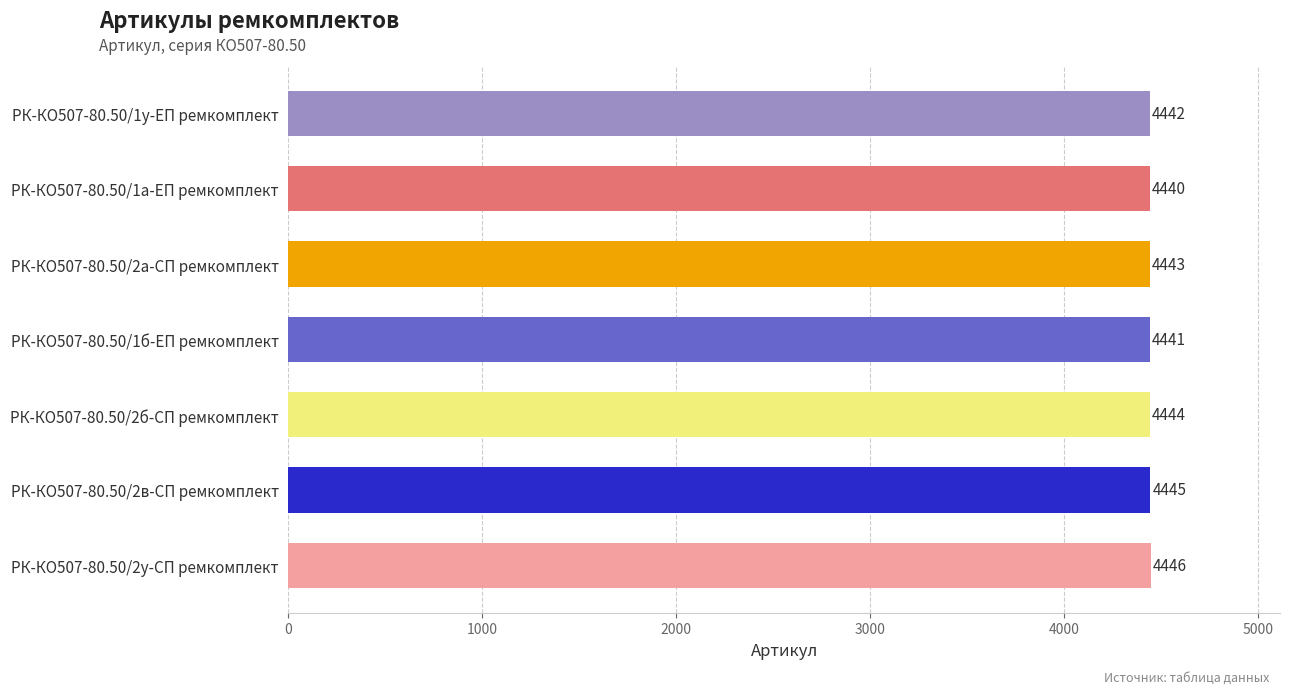

What is the maximum value shown in the chart?

4446